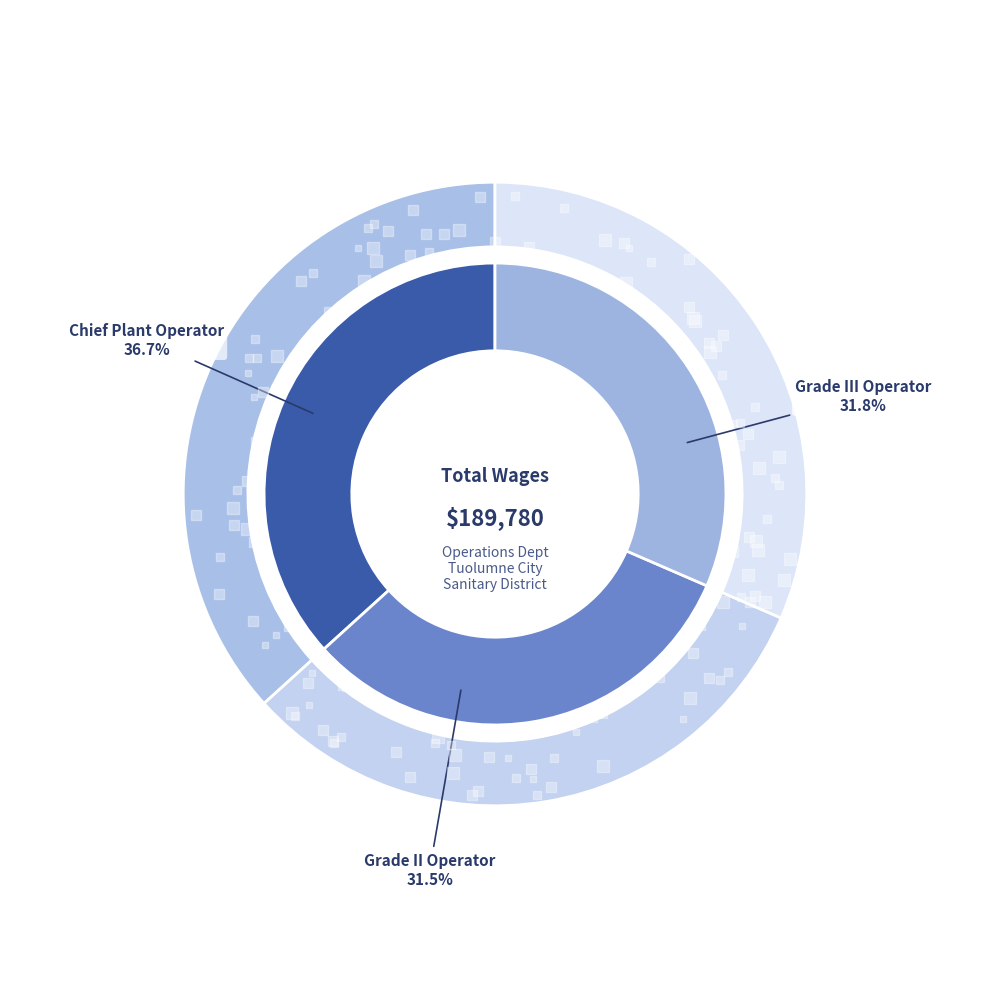

Which has a higher value, Chief Plant Operator or Grade III Operator?

Chief Plant Operator